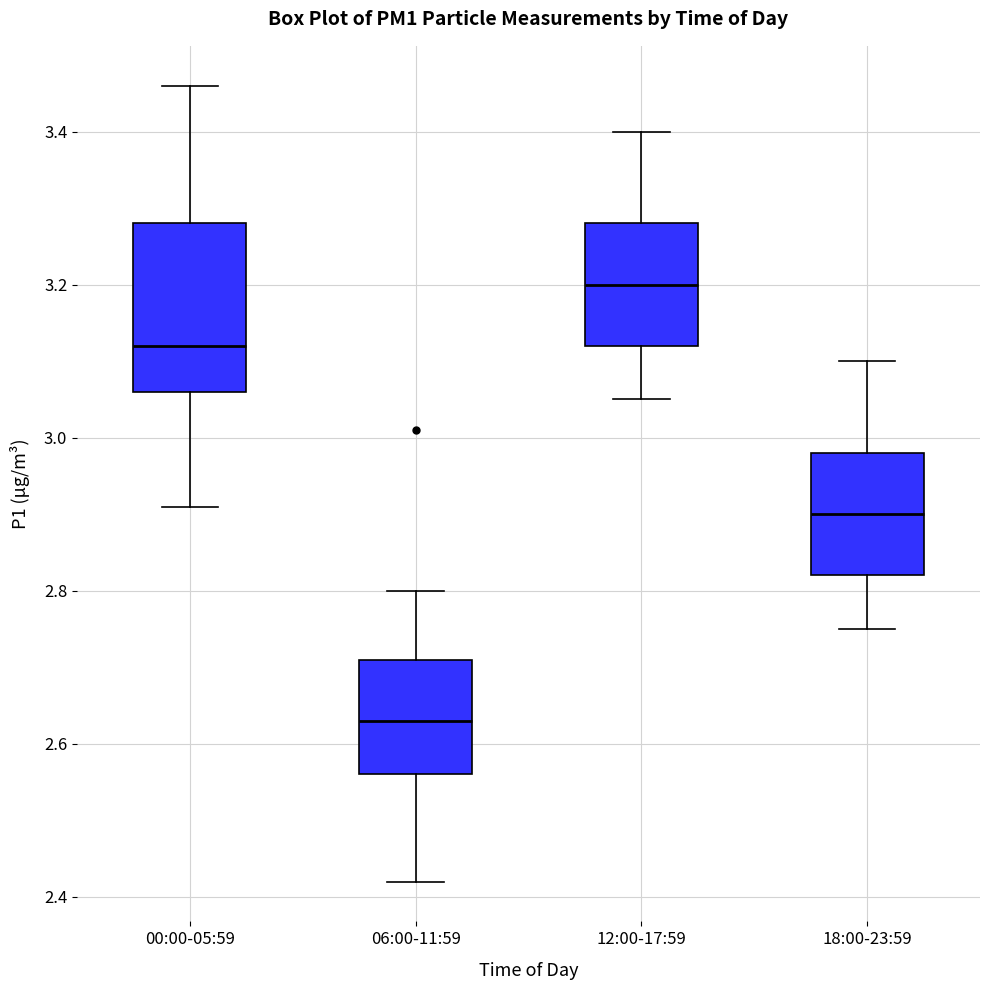

Where is the upper edge of the box for 12:00-17:59 on the y-axis? The values are not printed on the chart, so give them approximately, as read against the axis.

3.28